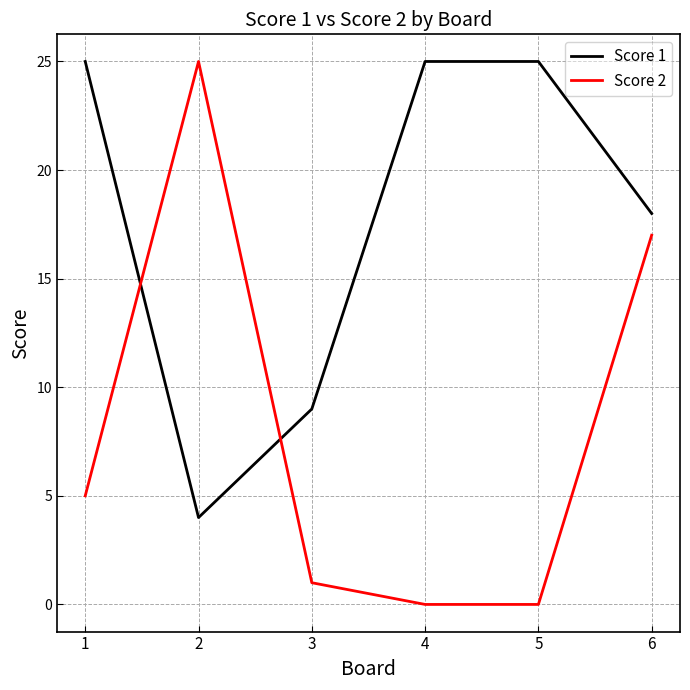

Which series has the largest total across all categories?

Score 1